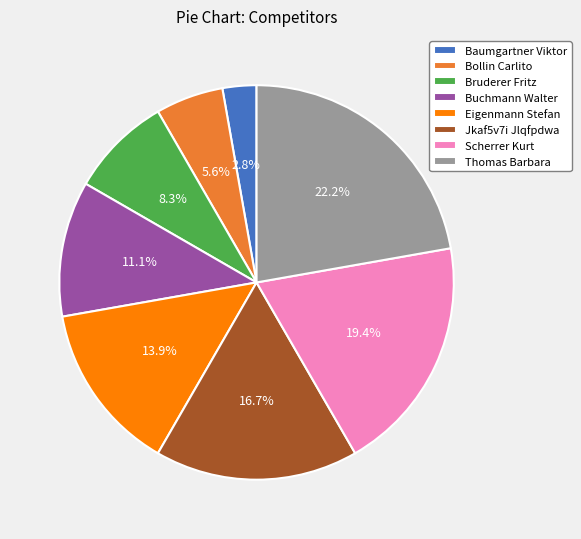

What portion of the pie excludes Eigenmann Stefan?

86.1%